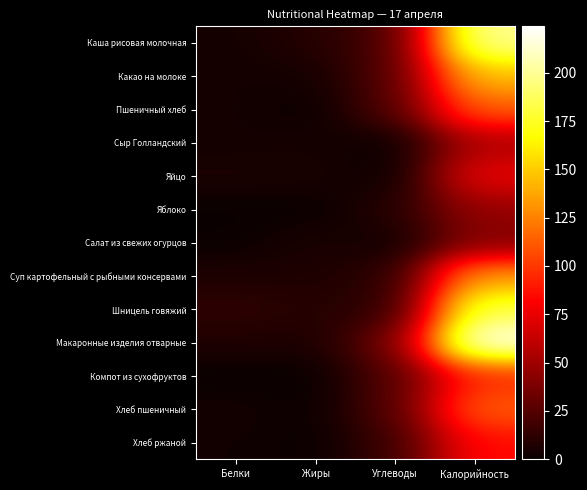

At which category is the sum across all series the highest?

Калорийность